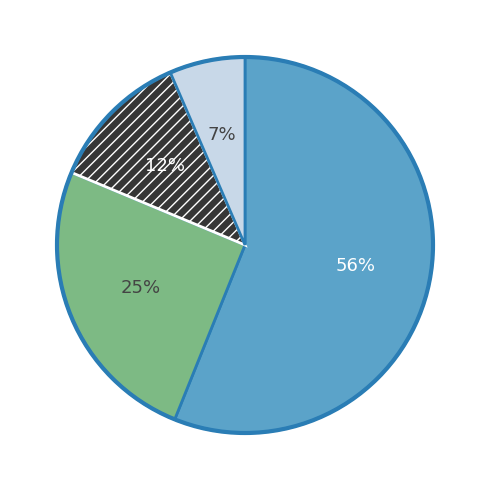

Is there a majority slice in this chart?

Yes